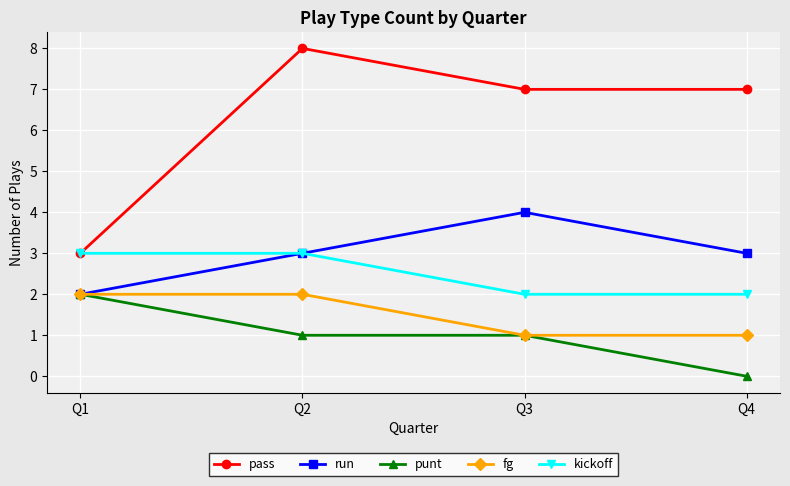

Which category has the highest value in the run series?

Q3